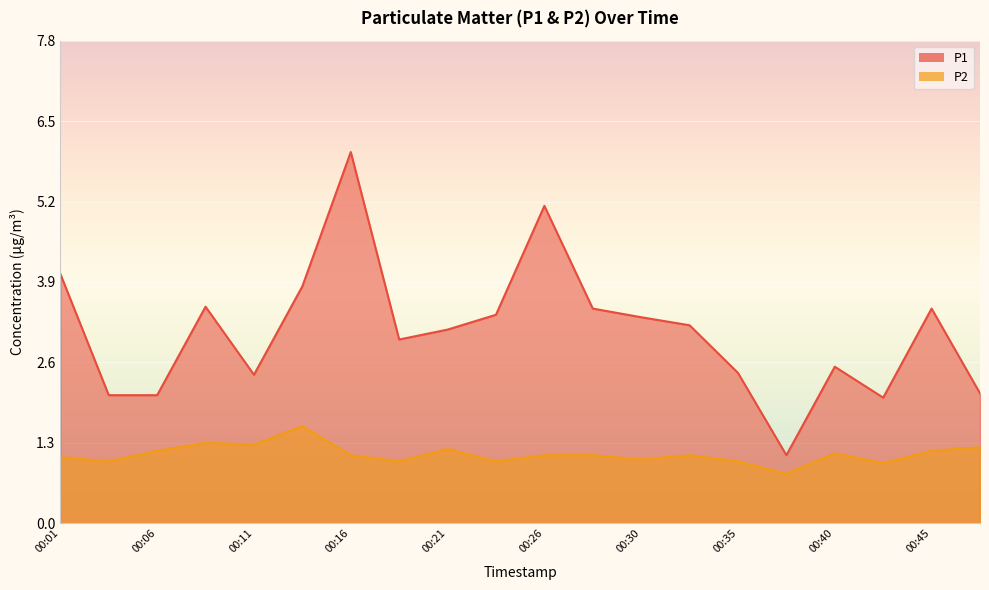

Which series changed the most between 00:33 and 00:35?

P1